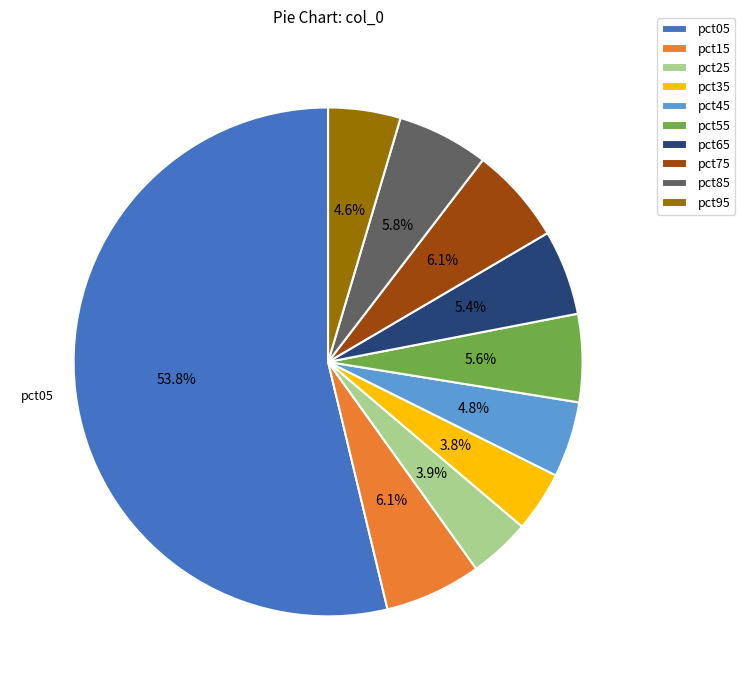

Does pct05 account for over 50% of the chart?

Yes